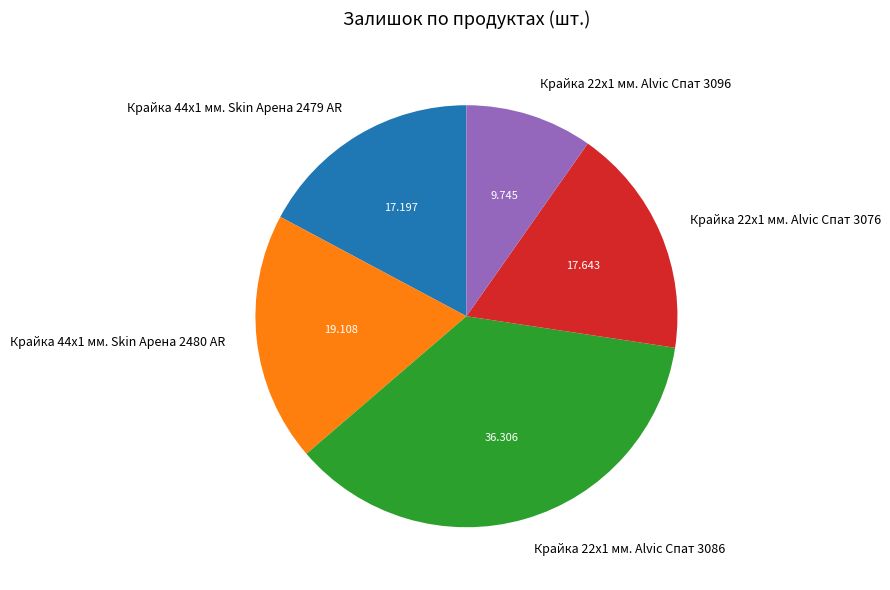

Count the number of slices in the pie.

5